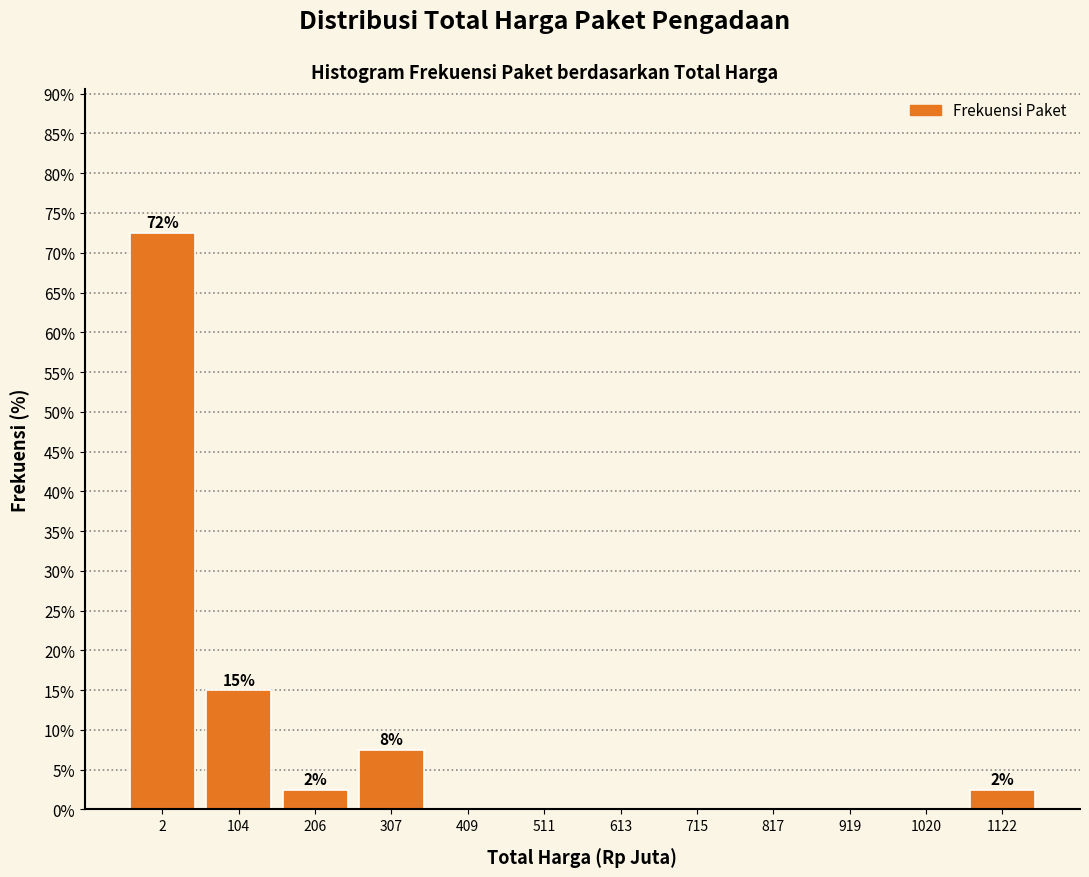

Reading left to right, extract all data points from this chart.

2=72.5	104=15.0	206=2.5	307=7.5	409=0.0	511=0.0	613=0.0	715=0.0	817=0.0	919=0.0	1020=0.0	1122=2.5